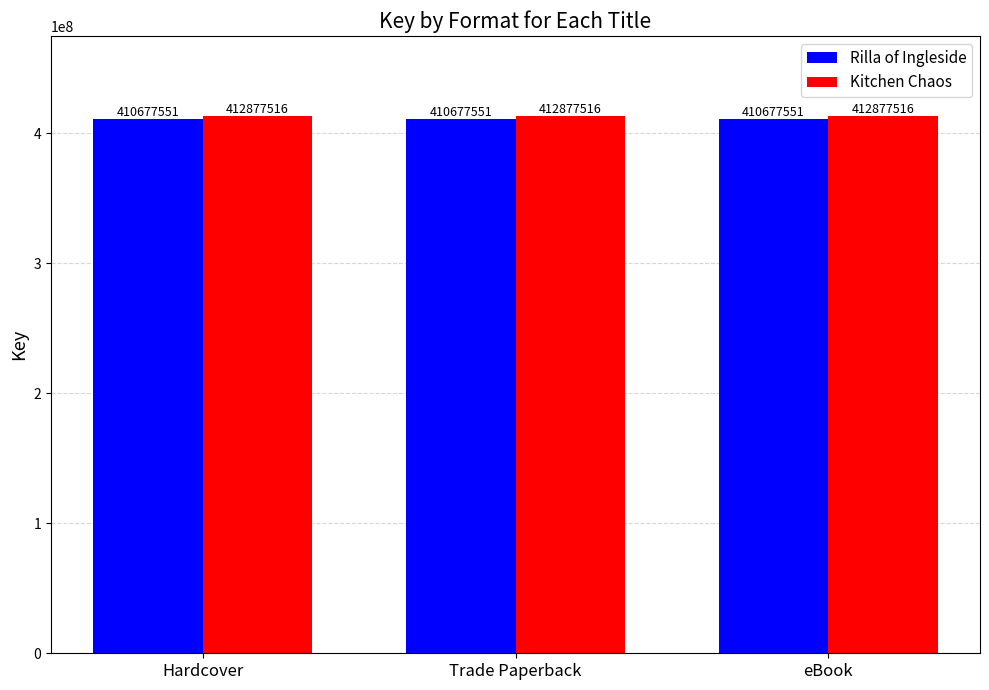

What is the total value across all series at Hardcover?

823555067